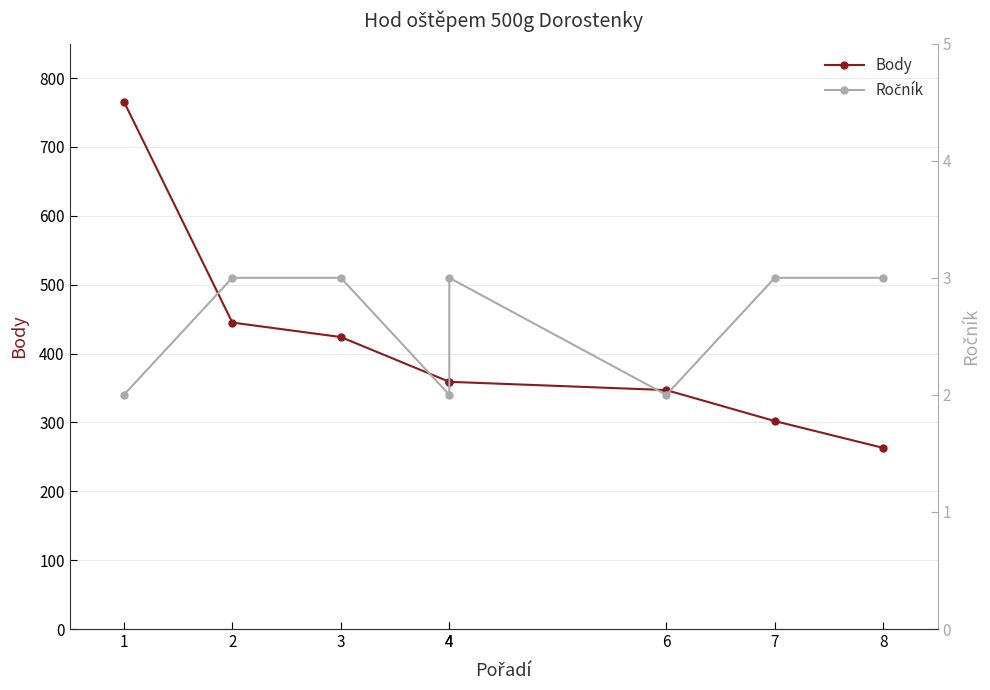

Does the chart have visible grid lines?

Yes